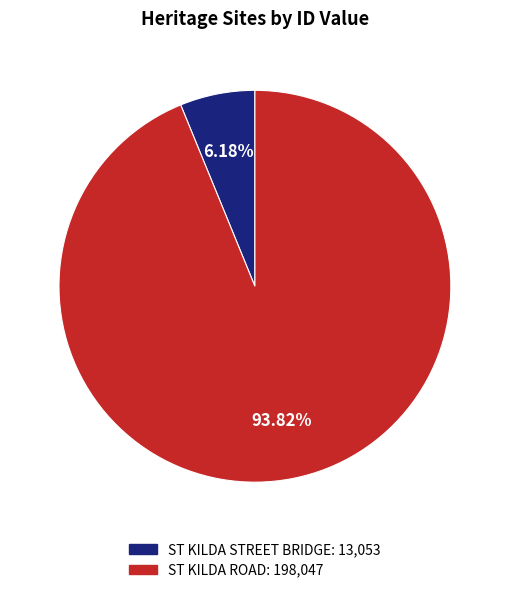

Which has a higher value, ST KILDA ROAD or ST KILDA STREET BRIDGE?

ST KILDA ROAD